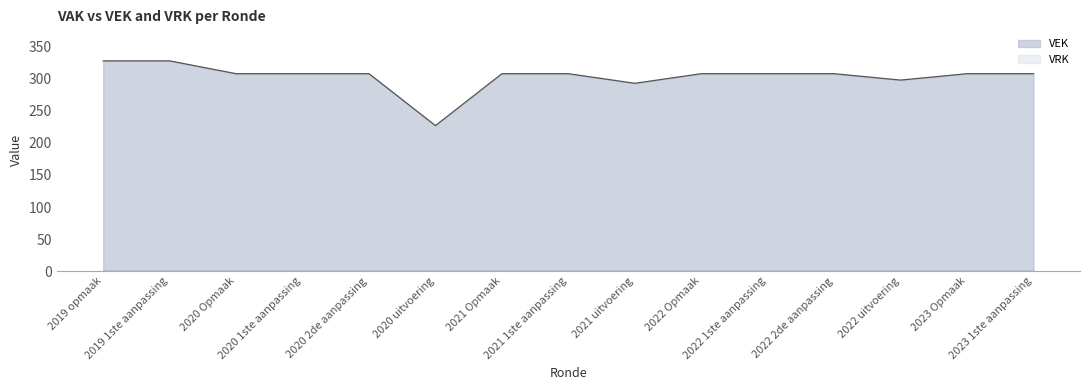

True or false: the data shows 308 at 2022 2de aanpassing.

True